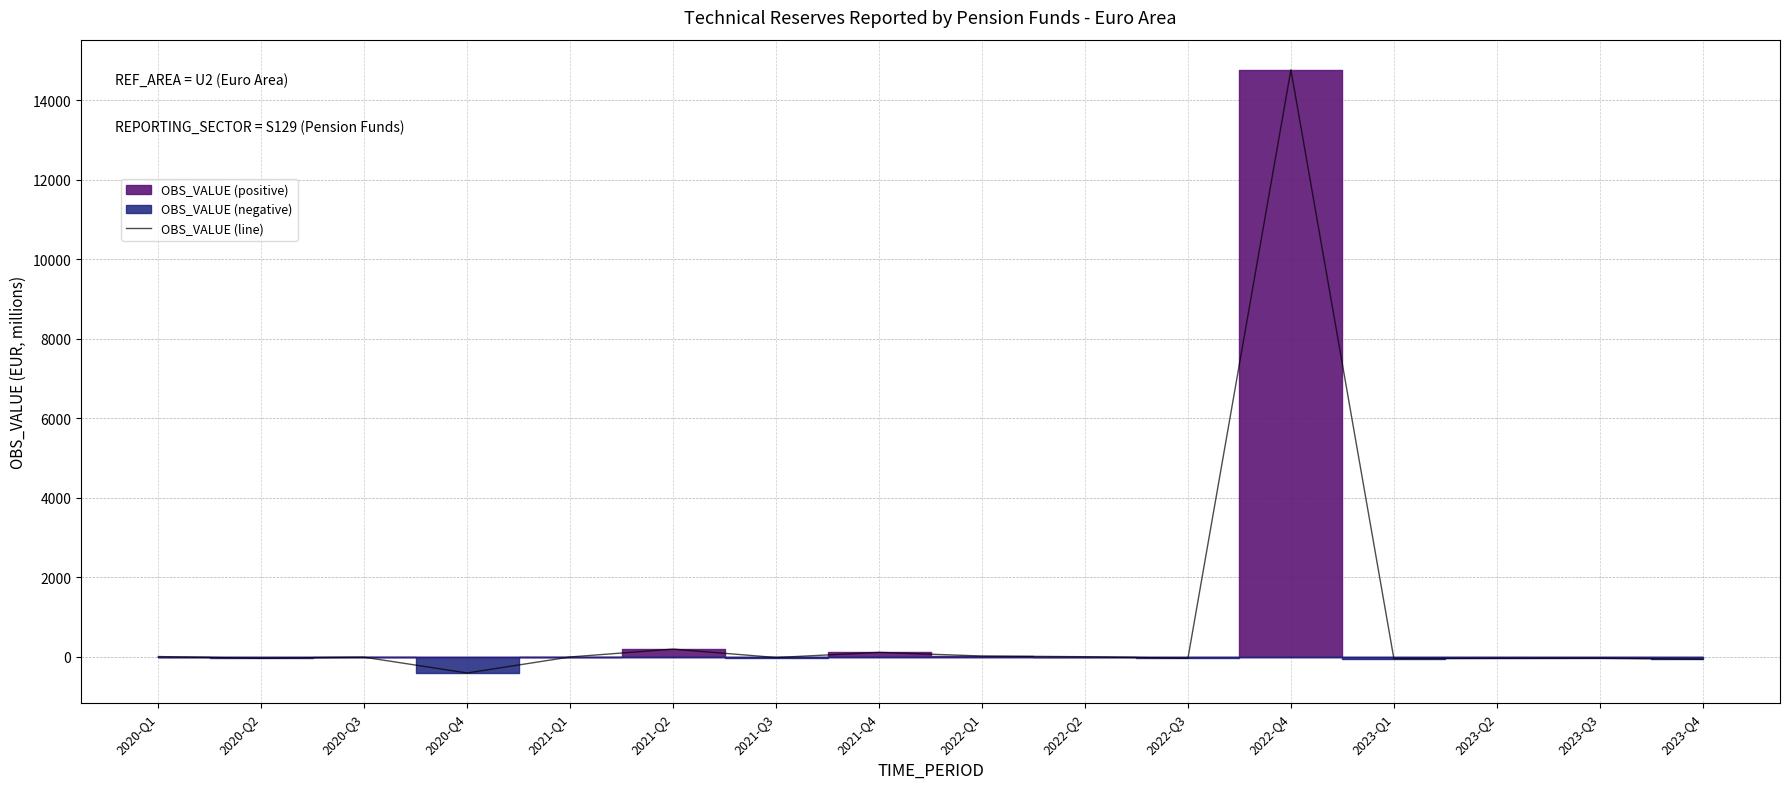

Reading left to right, extract all data points from this chart.

7.7	-37.0	-9.0	-406.0	-3.0	195.0	-17.0	113.0	20.5	3.5	-35.5	14765.5	-43.8	-38.9	-36.1	-61.1